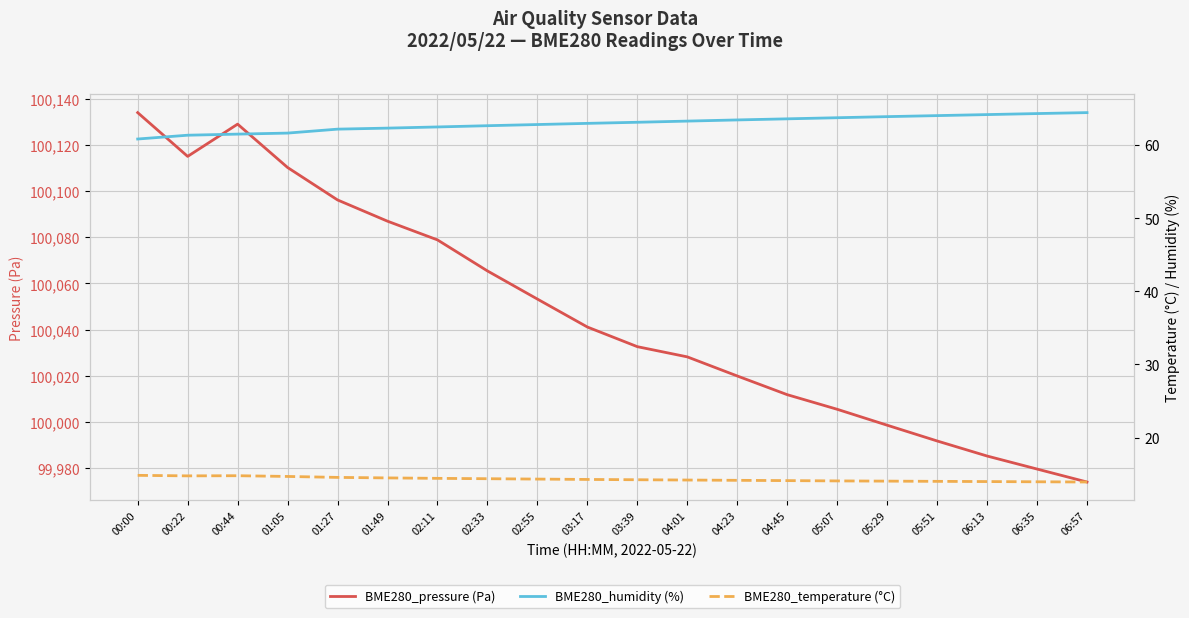

At which category does the chart reach its peak across all series?

00:00